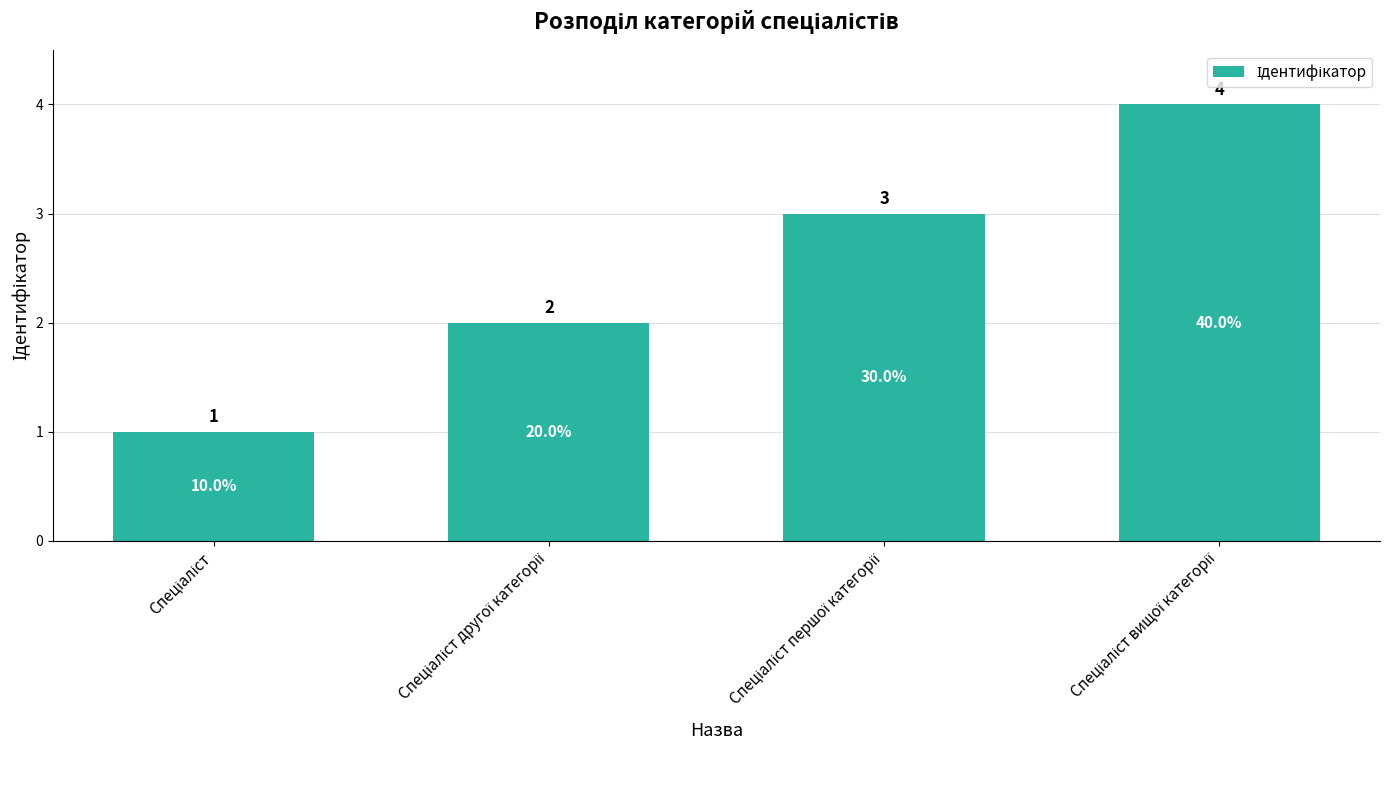

What is the greatest value displayed?

4